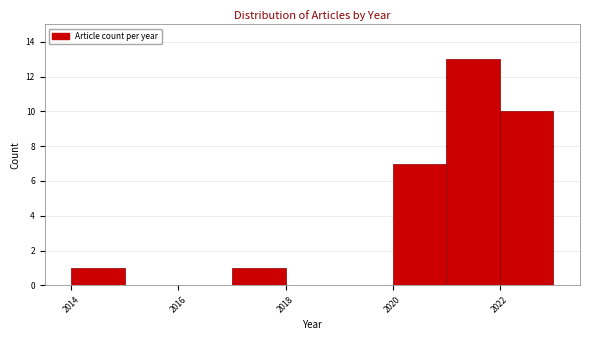

Over which range of the x-axis is the bar tallest?

2021 to 2022